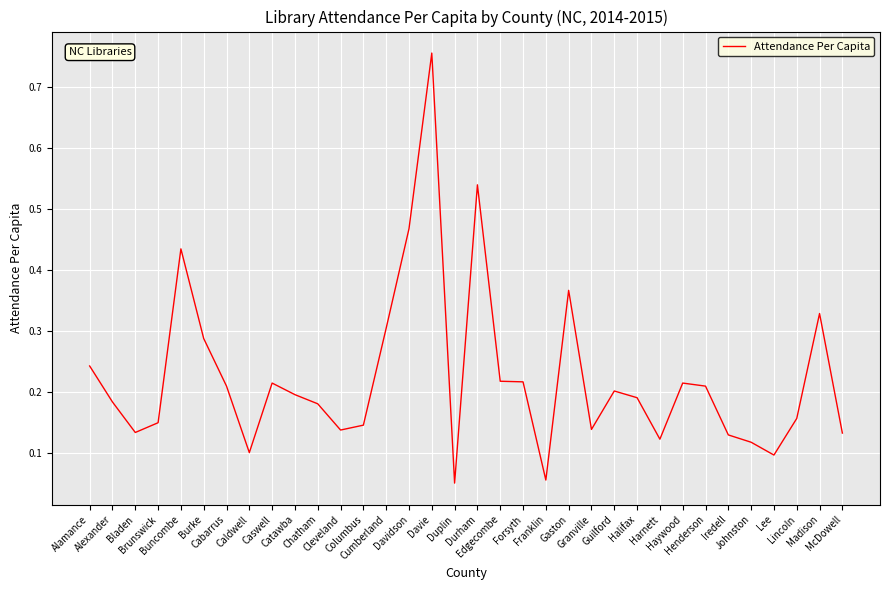

Reading left to right, transcribe all the data shown in this chart.

0.2	0.2	0.1	0.1	0.4	0.3	0.2	0.1	0.2	0.2	0.2	0.1	0.1	0.3	0.5	0.8	0.1	0.5	0.2	0.2	0.1	0.4	0.1	0.2	0.2	0.1	0.2	0.2	0.1	0.1	0.1	0.2	0.3	0.1